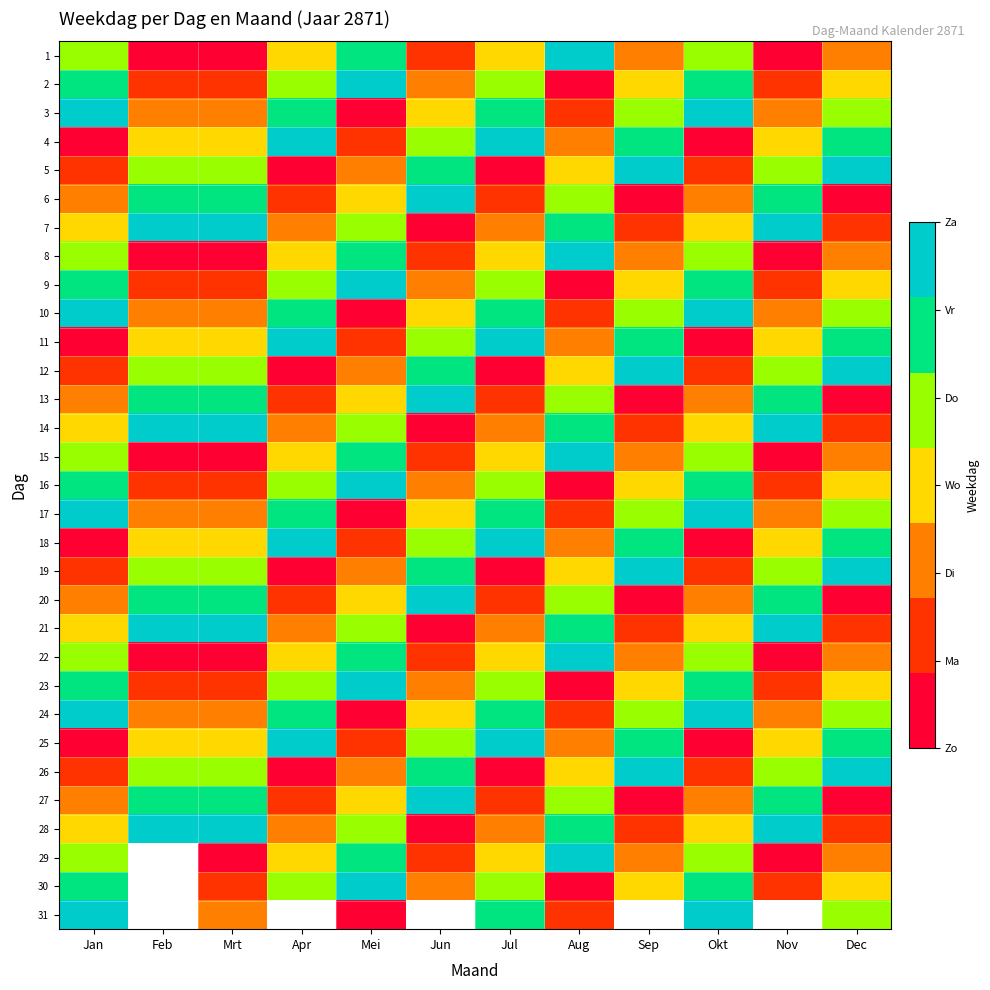

How many data points does each series have?

12